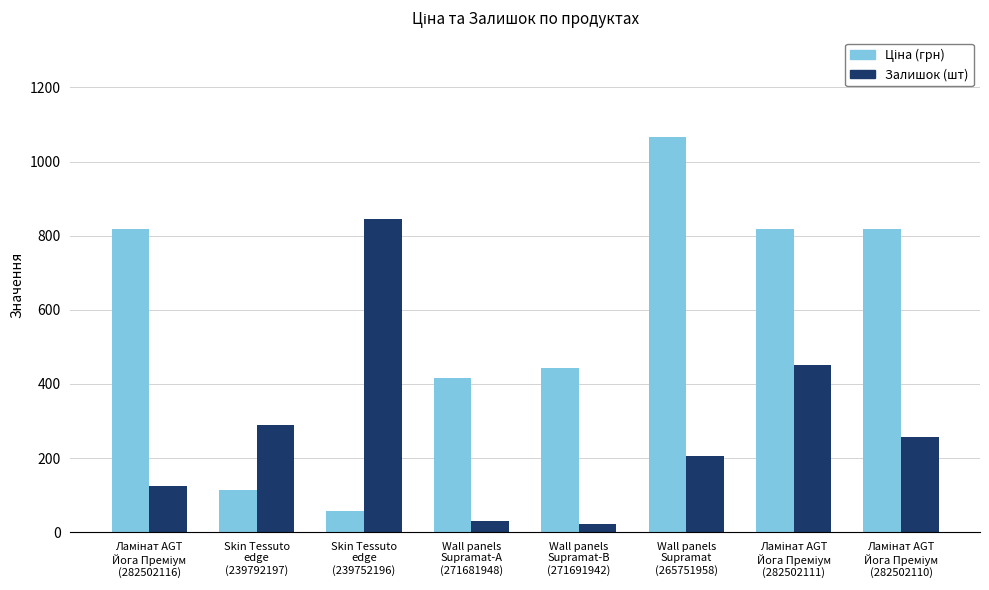

What is the average value of the Залишок (шт) series?

278.0